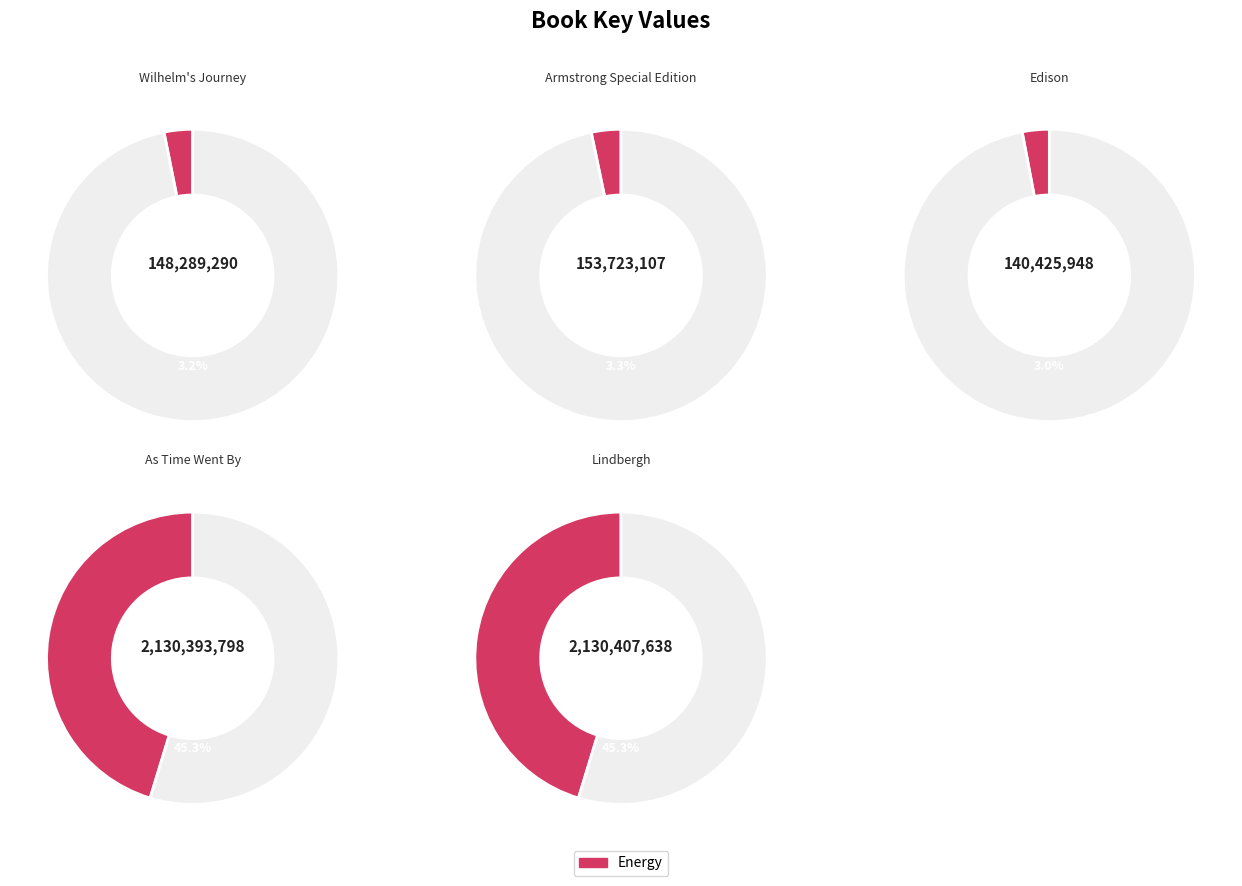

How many segments does this pie chart have?

5